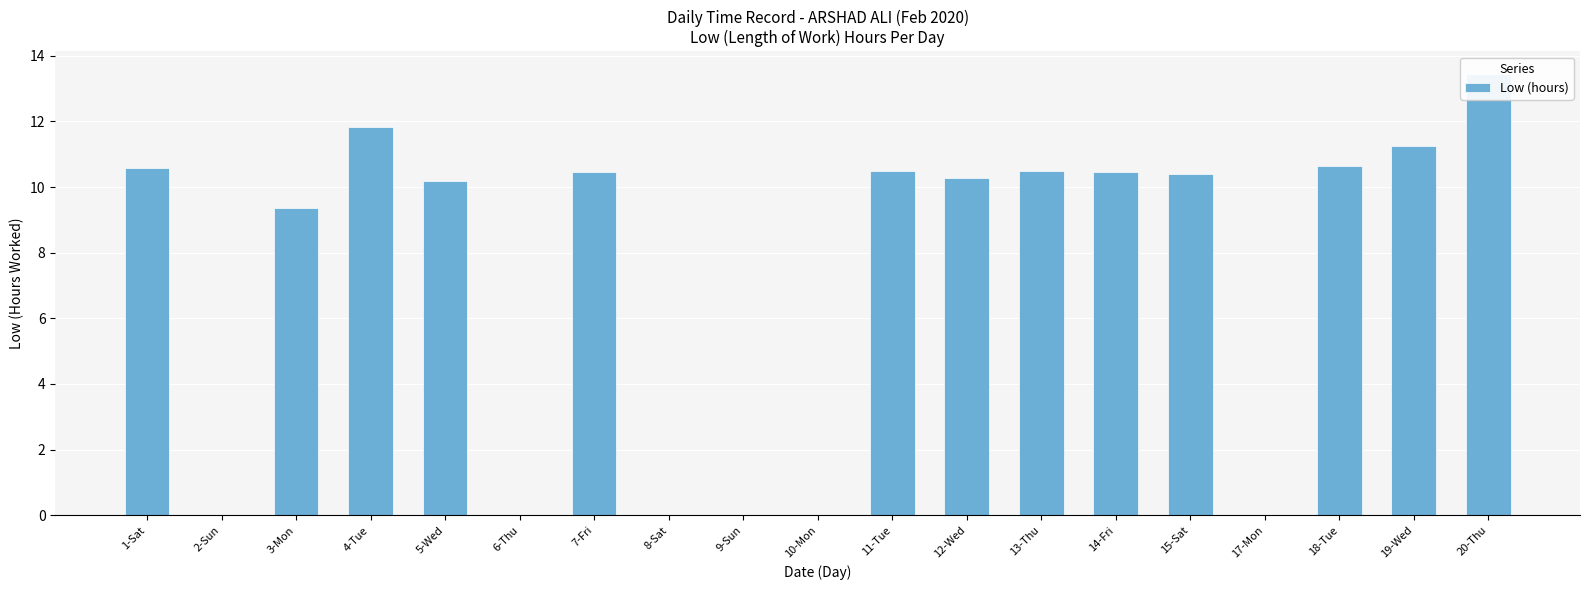

What is the maximum value shown in the chart?

13.5